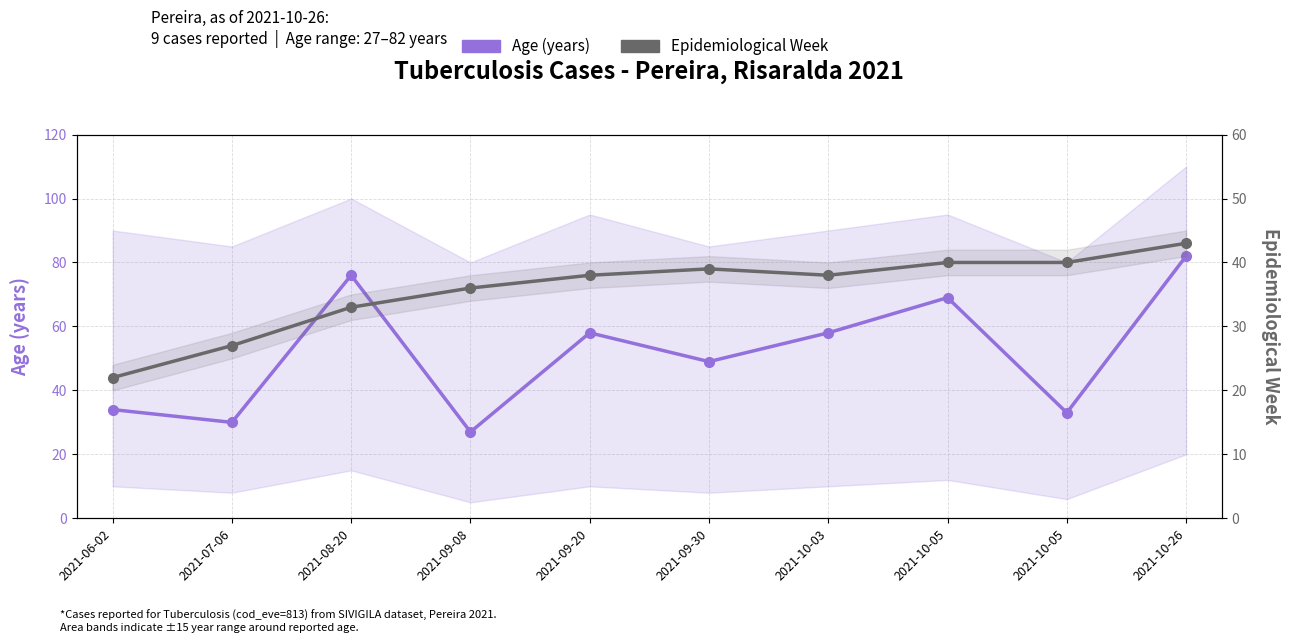

Is it true that Epidemiological Week equals 43 at 2021-10-26?

True